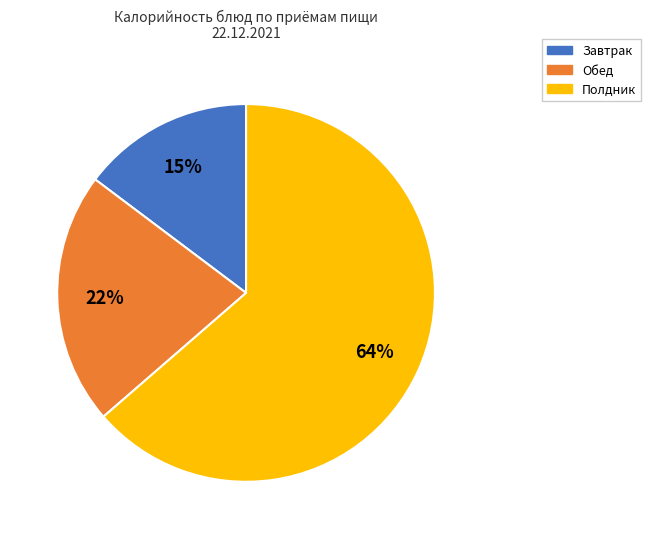

Is there any slice that represents more than half of the pie?

Yes